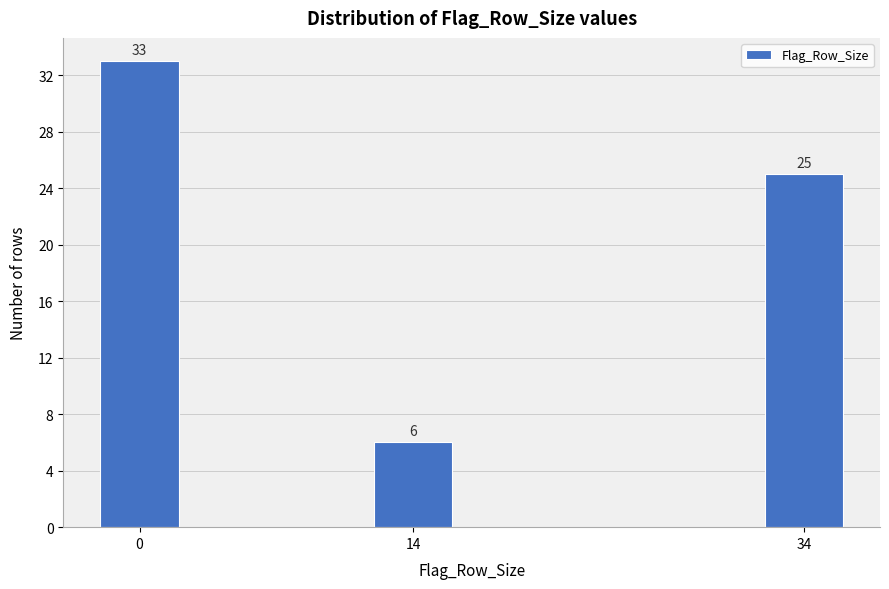

Reading left to right, what are all the values shown in this chart?

33	6	25